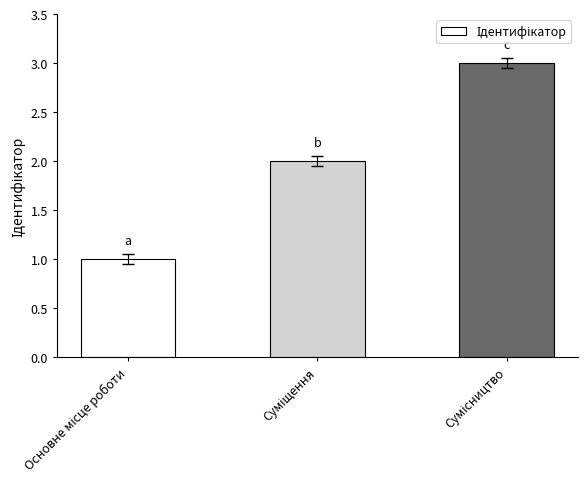

What is the average value?

2